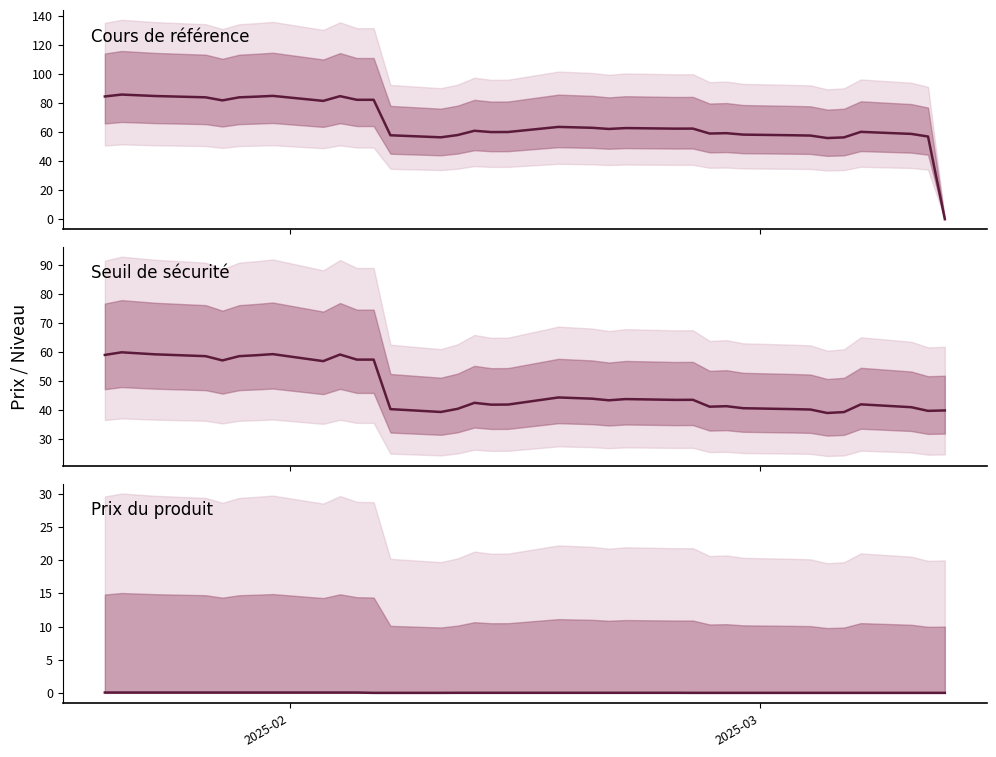

True or false: Cours de référence has more than 0 points higher than both neighbors.

True